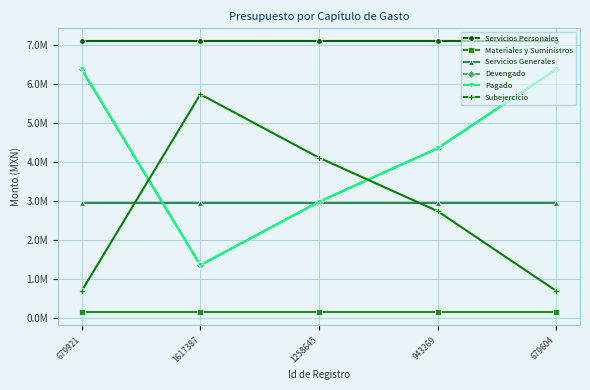

What is the sum of the Materiales y Suministros values at 1617387 and 679921?

327220.0